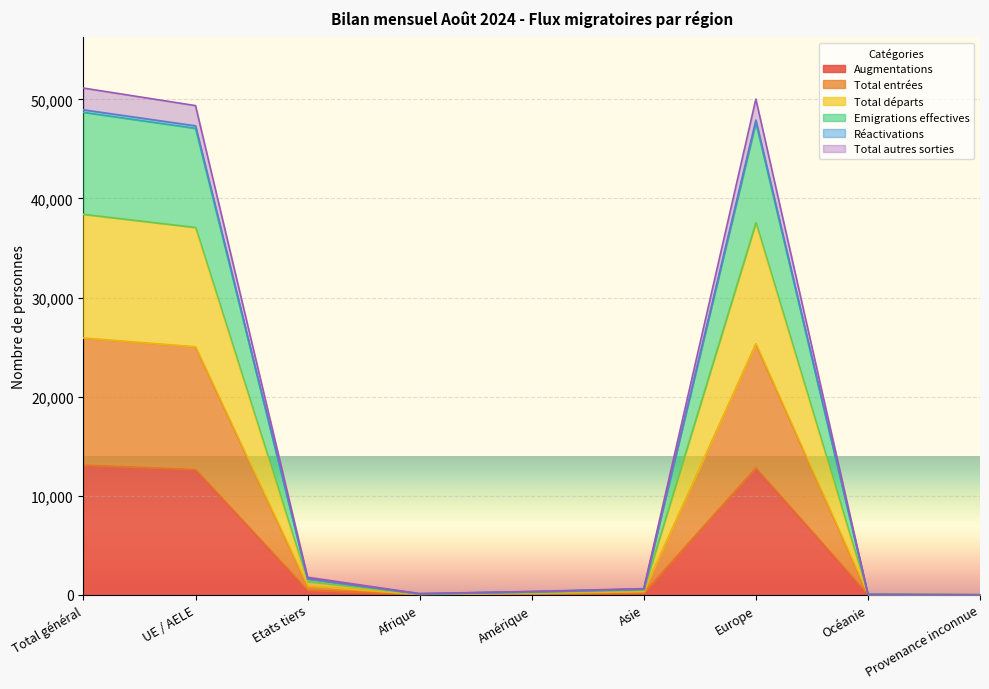

Which label corresponds to the smallest value in the chart?

Provenance inconnue